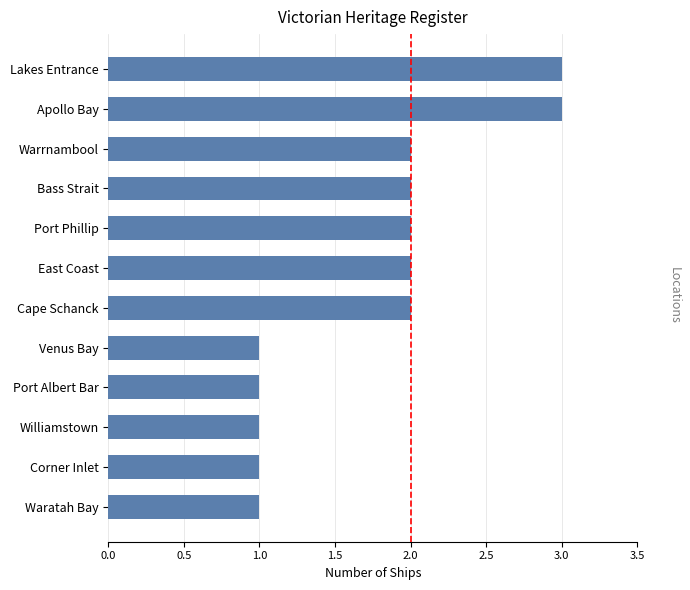

What is the difference between the maximum and minimum values?

2